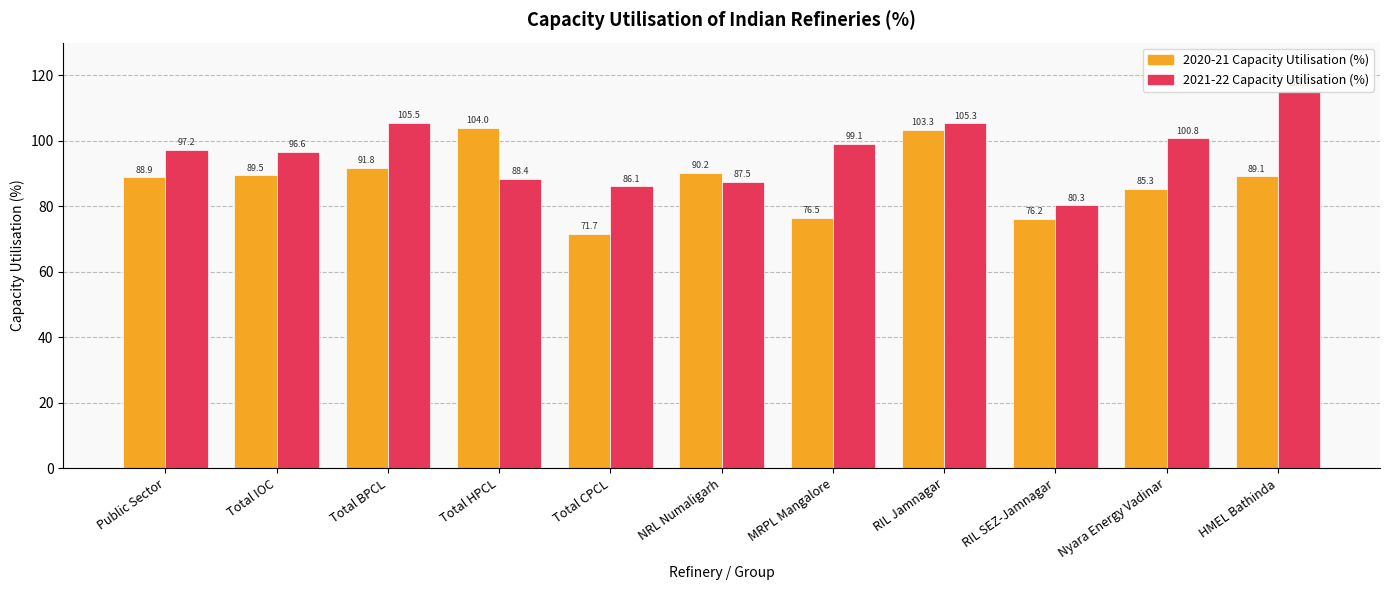

Which series has the widest spread of values?

2021-22 Capacity Utilisation (%)